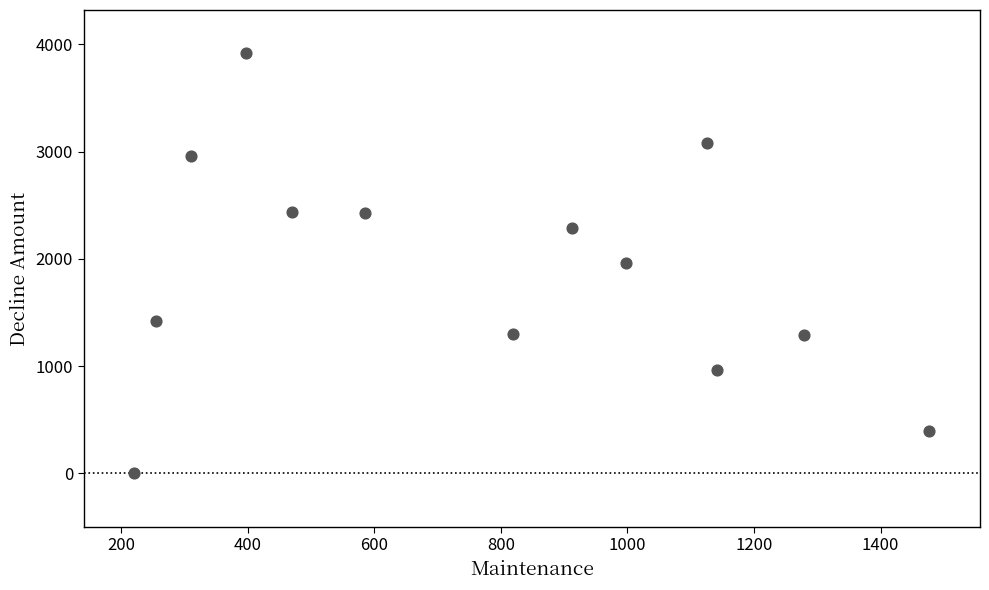

What is the range of X values (max minus min)?

1256